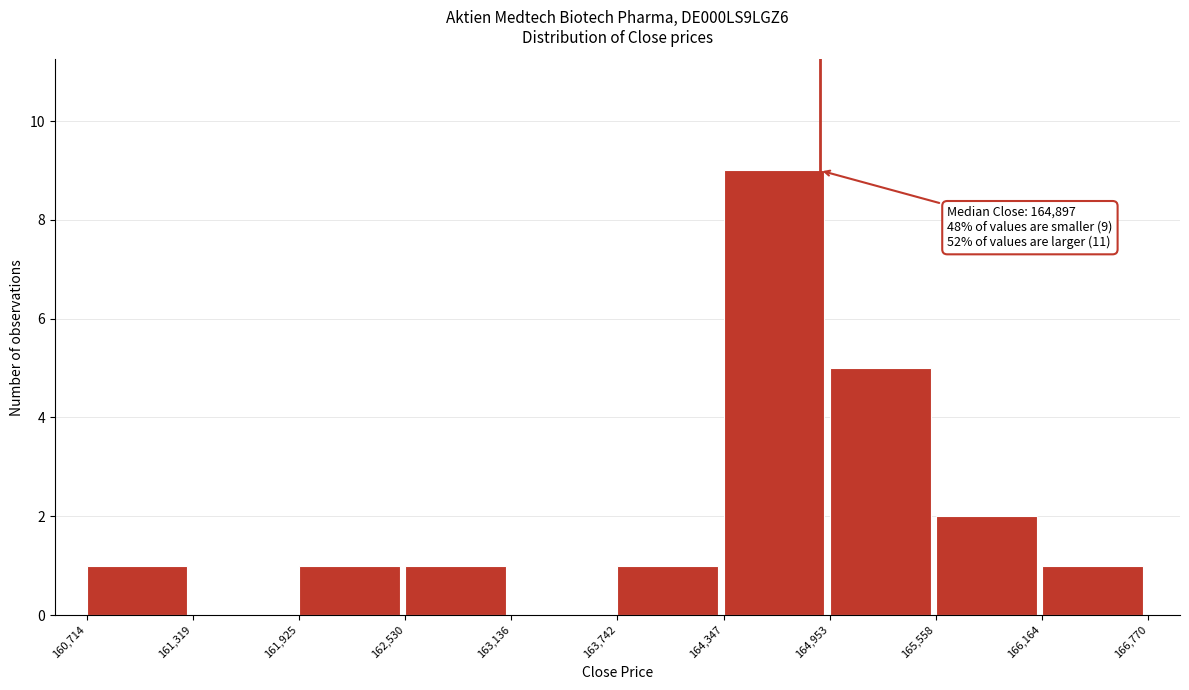

Over which range of the x-axis is the bar tallest?

164,347 to 164,953